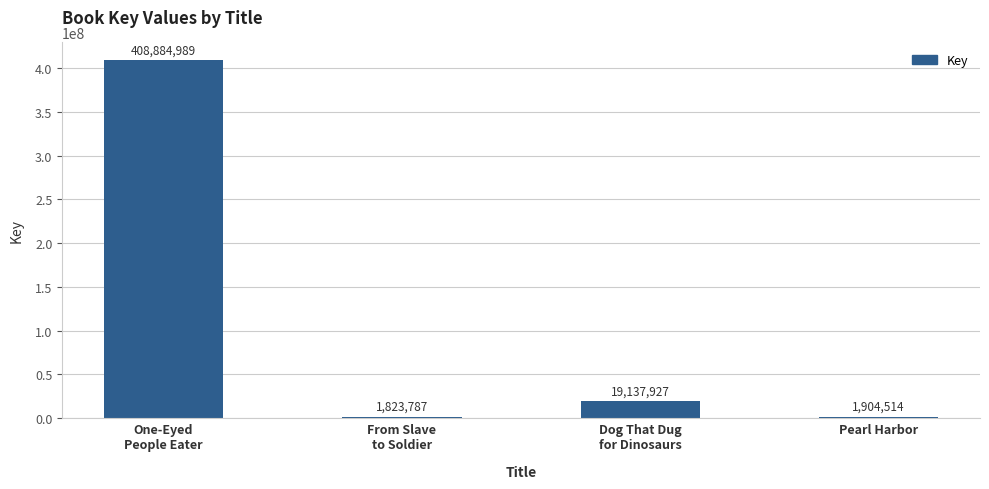

At which label does the data first exceed 19137927?

One-Eyed
People Eater